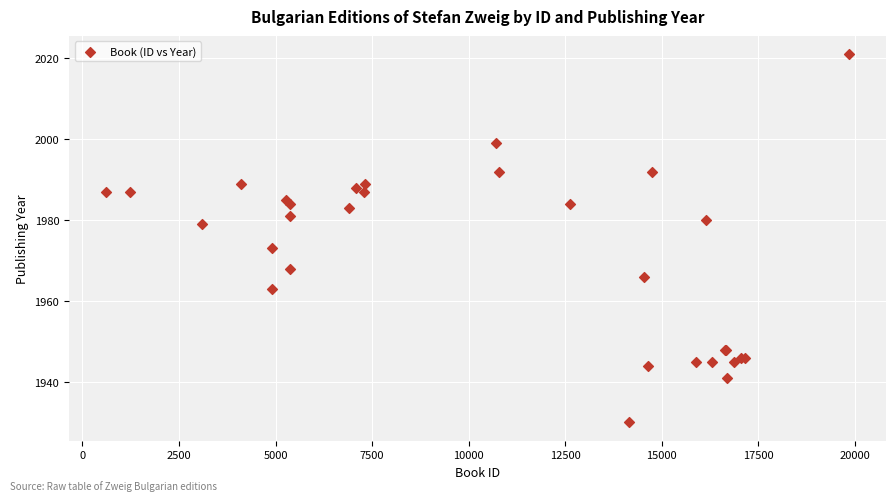

What Y value in the scatter plot is closest to 1975?

1973